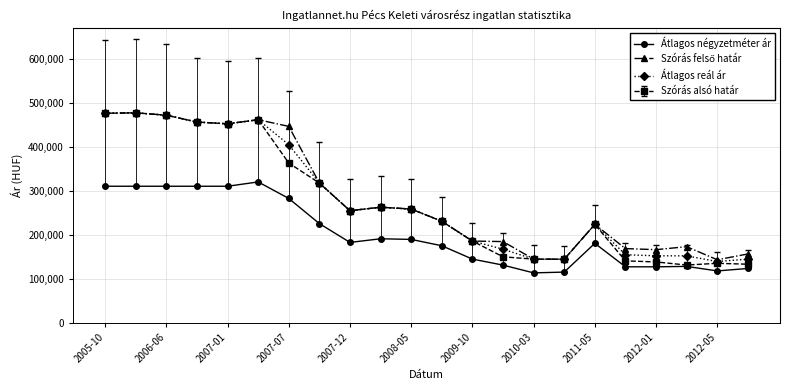

What is the minimum value shown in the chart?

113206